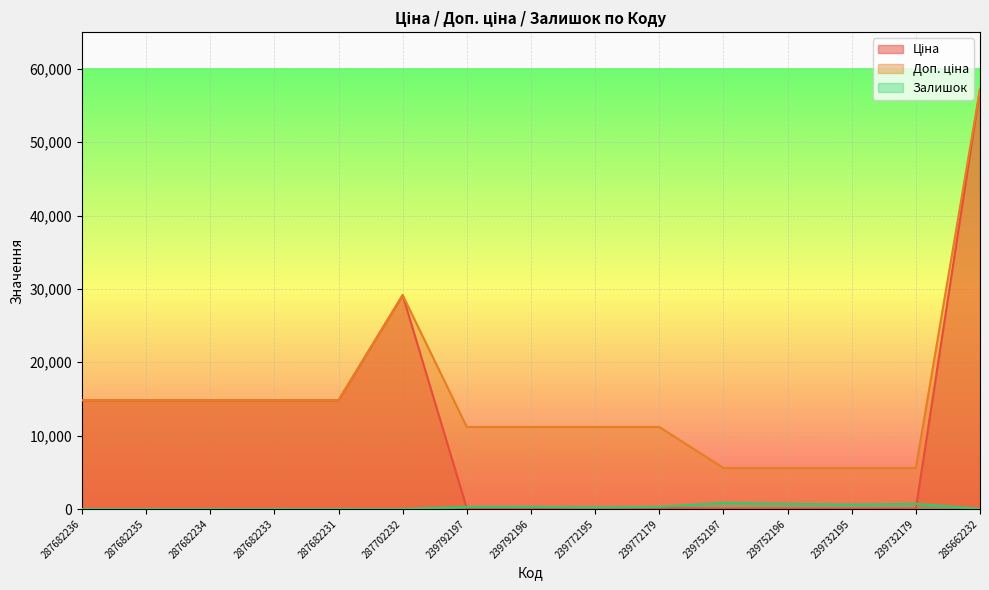

Rank the series by their average value, from lowest to highest.

Залишок, Ціна, Доп. ціна